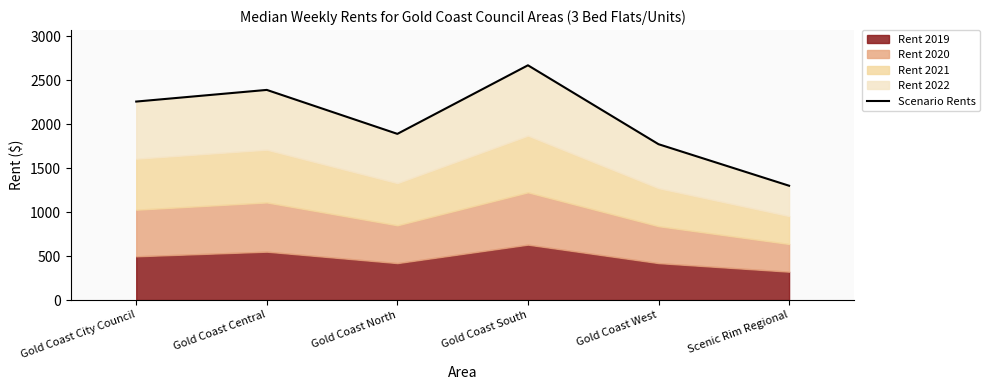

Read the value at Gold Coast South.

2670.0